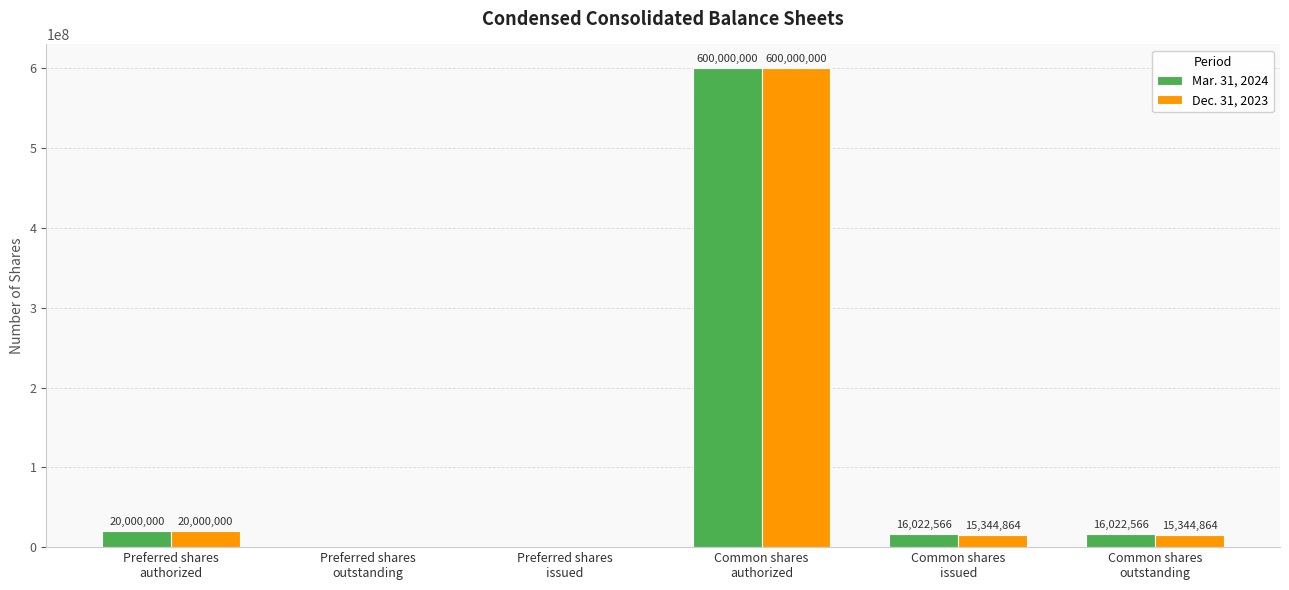

What is the sum of all Mar. 31, 2024 values?

652045132